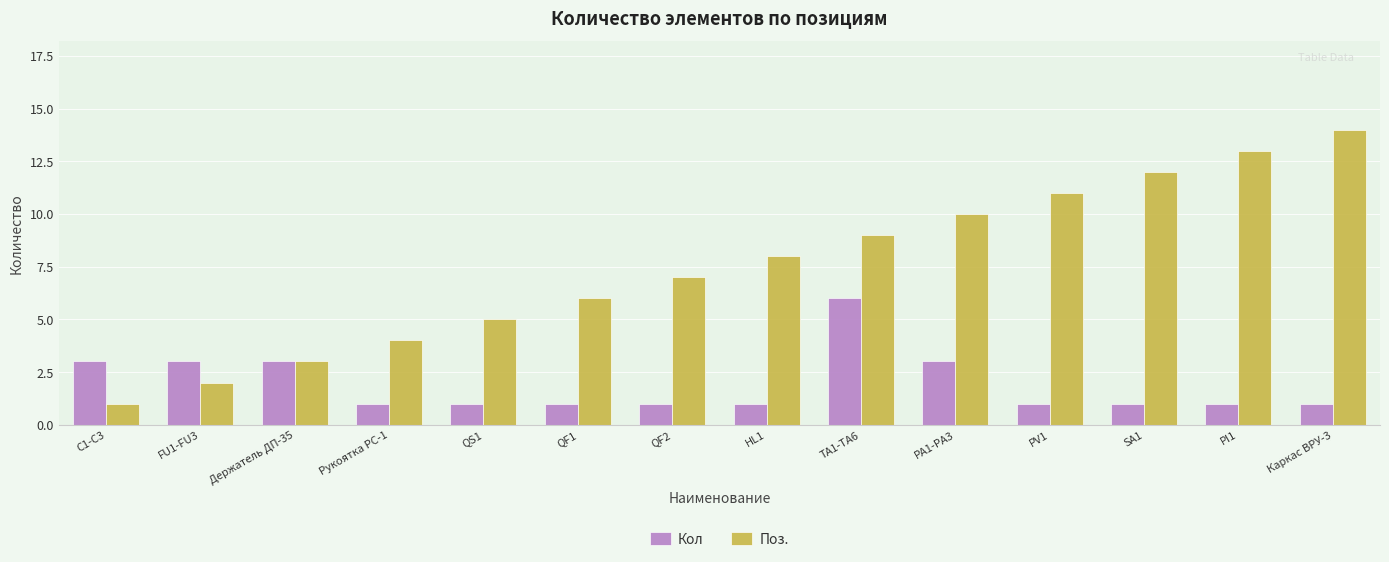

Which series changed the most between Рукоятка РС-1 and SA1?

Поз.